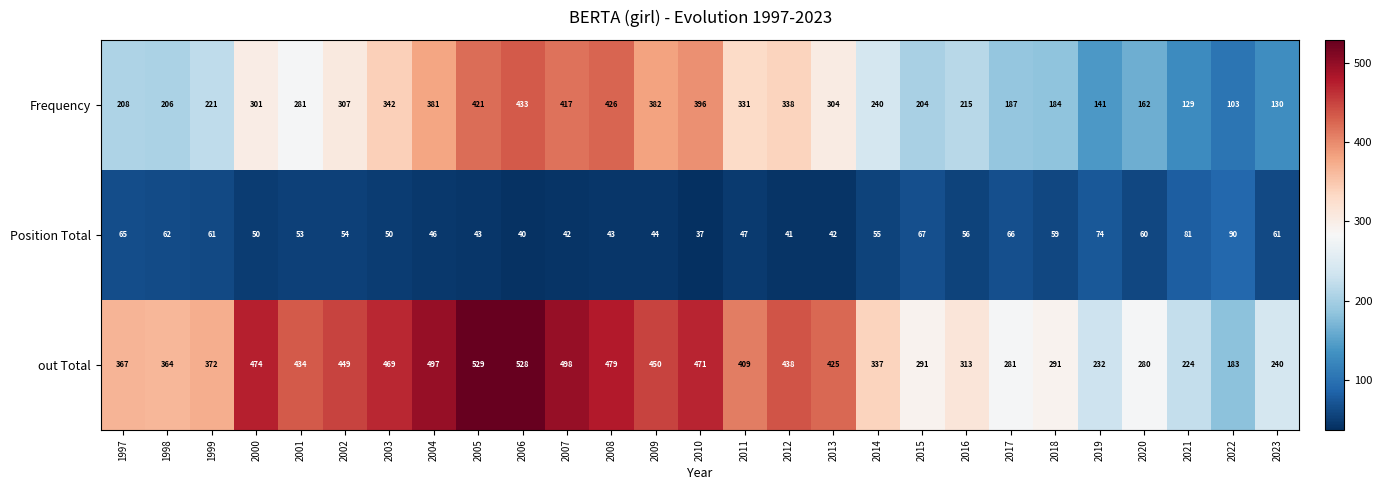

What is the sum of the out Total values at 2002 and 2016?

762